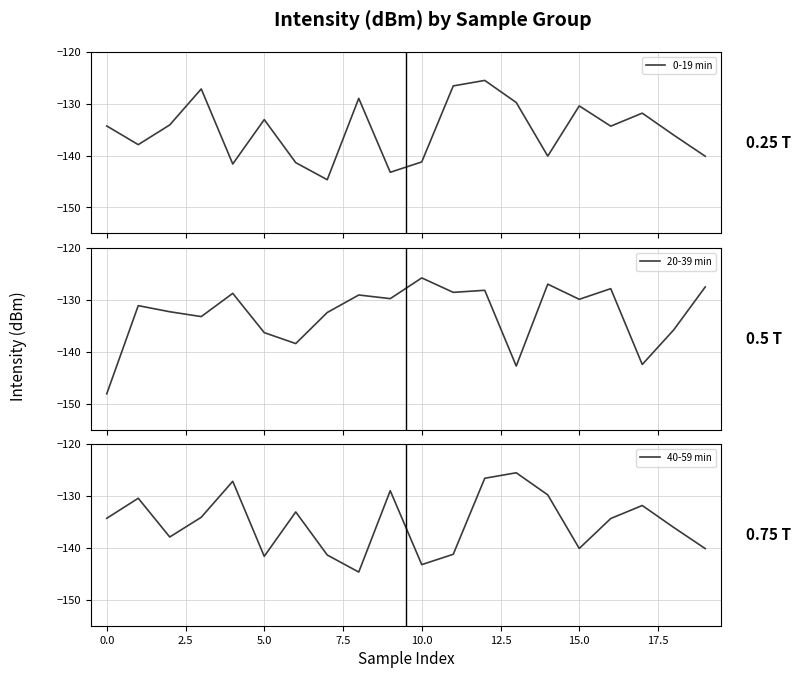

Reading left to right, list all the values displayed in this chart.

0-19 min: -134.3	-137.9	-134.1	-127.2	-141.6	-133.1	-141.4	-144.7	-129.0	-143.2	-141.2	-126.6	-125.5	-129.8	-140.1	-130.4	-134.3	-131.8	-136.1	-140.1
20-39 min: -148.1	-131.1	-132.3	-133.2	-128.8	-136.3	-138.4	-132.4	-129.1	-129.8	-125.8	-128.6	-128.2	-142.8	-127.0	-129.9	-127.9	-142.5	-135.8	-127.5
40-59 min: -134.3	-130.4	-137.9	-134.1	-127.2	-141.6	-133.1	-141.4	-144.7	-129.0	-143.2	-141.2	-126.6	-125.5	-129.8	-140.1	-134.3	-131.8	-136.1	-140.1